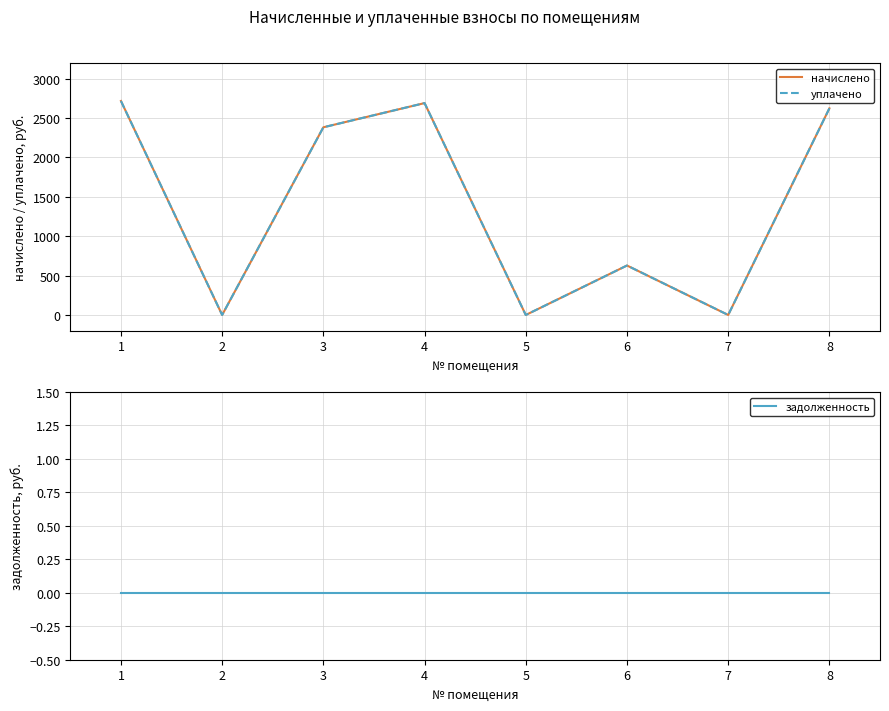

Reading left to right, what are all the values shown in this chart?

начислено: 2717.6	0.0	2383.5	2690.8	0.0	628.2	0.0	2624.0
уплачено: 2717.6	0.0	2383.5	2690.8	0.0	628.2	0.0	2624.0
задолженность: 0.0	0.0	0.0	0.0	0.0	0.0	0.0	0.0